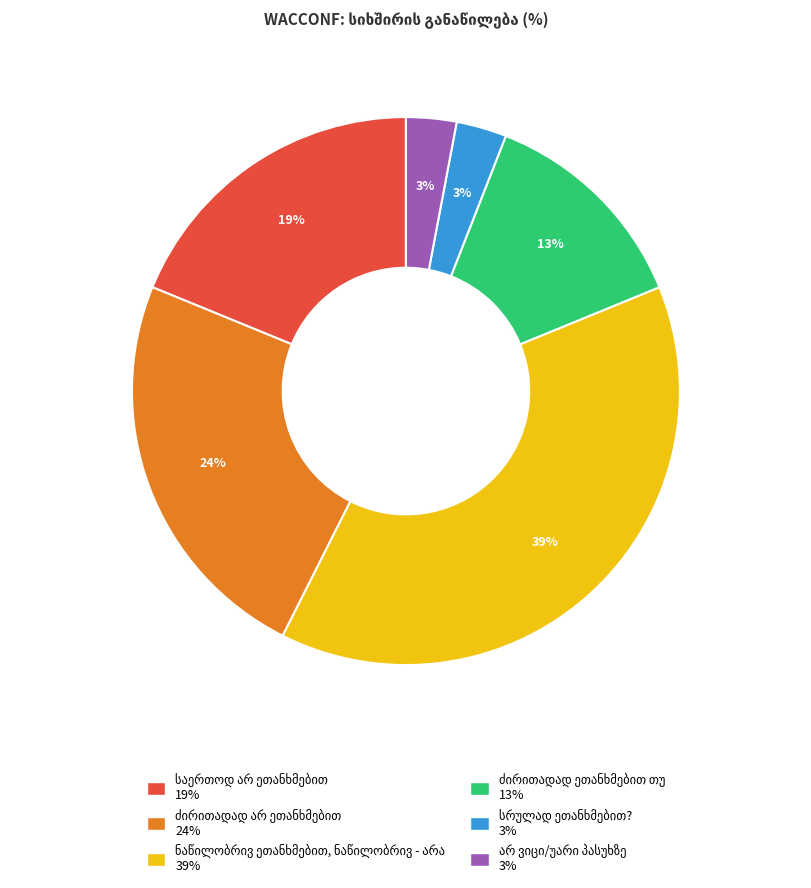

To the nearest percent, what is the difference between the largest and smallest slice percentages?

36%